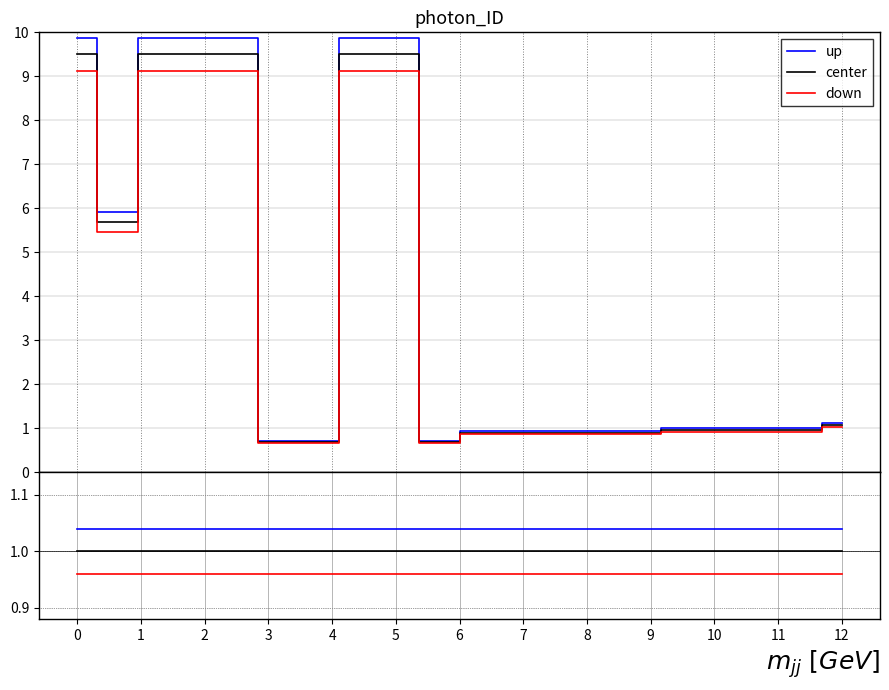

Which series has the largest total across all categories?

up